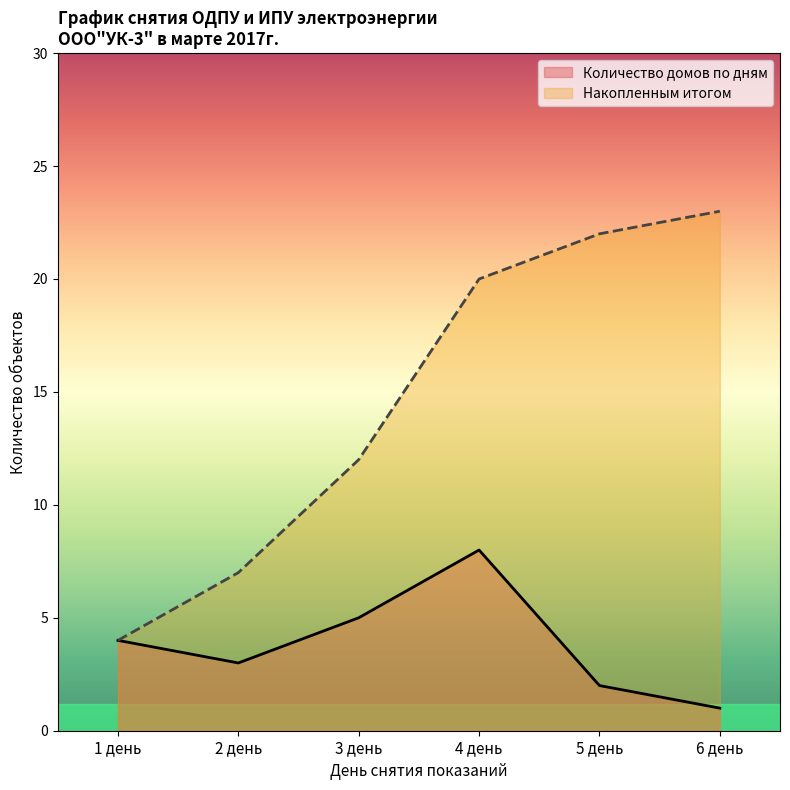

Rank the series at 4 день from highest to lowest value.

Накопленным итогом, Количество домов по дням